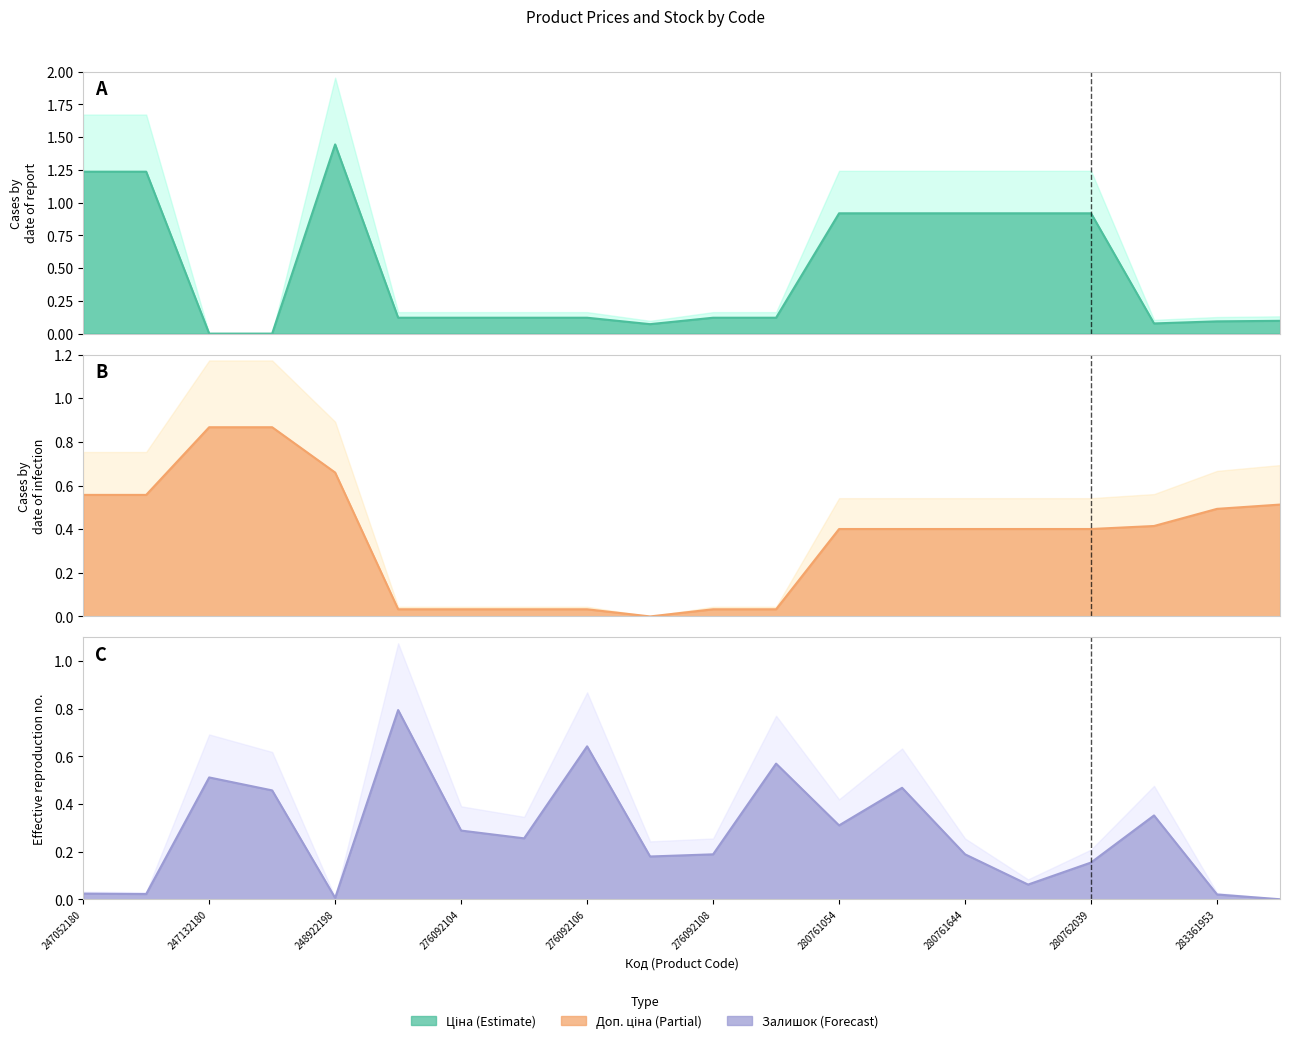

How many intersections are there between Доп. ціна and Залишок?

4